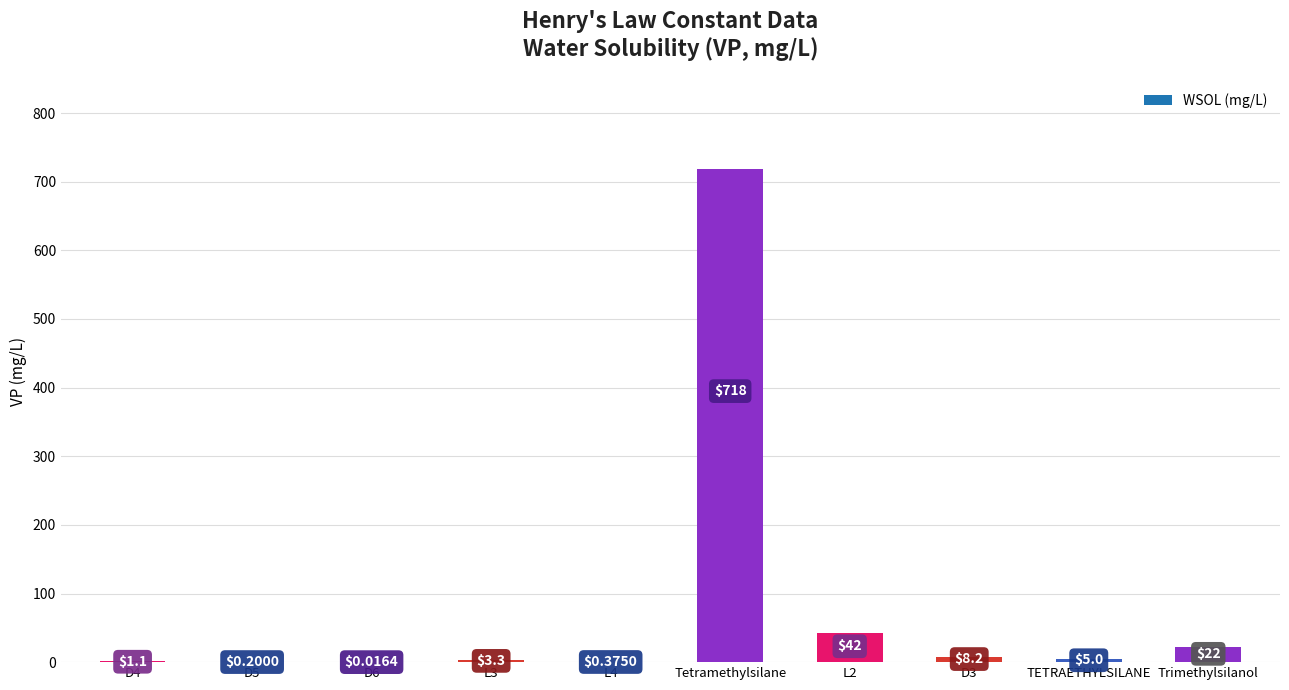

Which category has the highest value across all series?

Tetramethylsilane